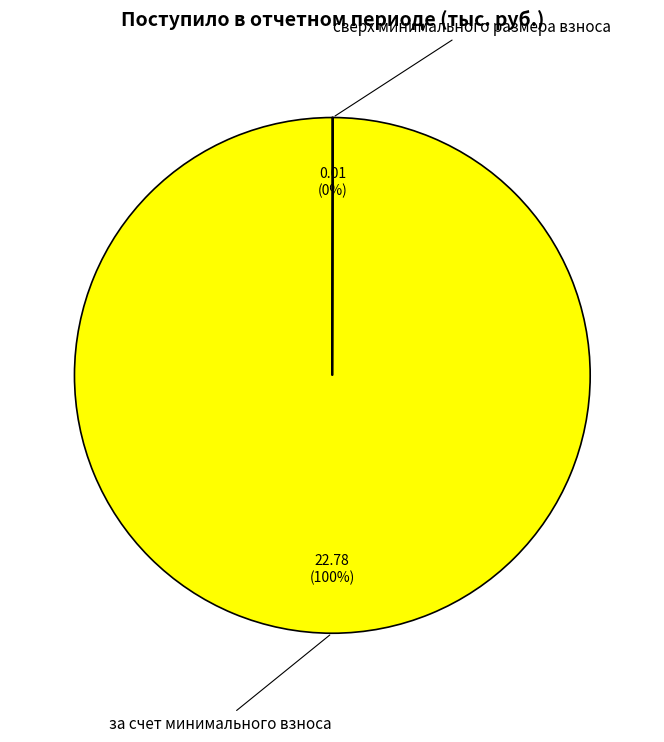

Is there a majority slice in this chart?

Yes